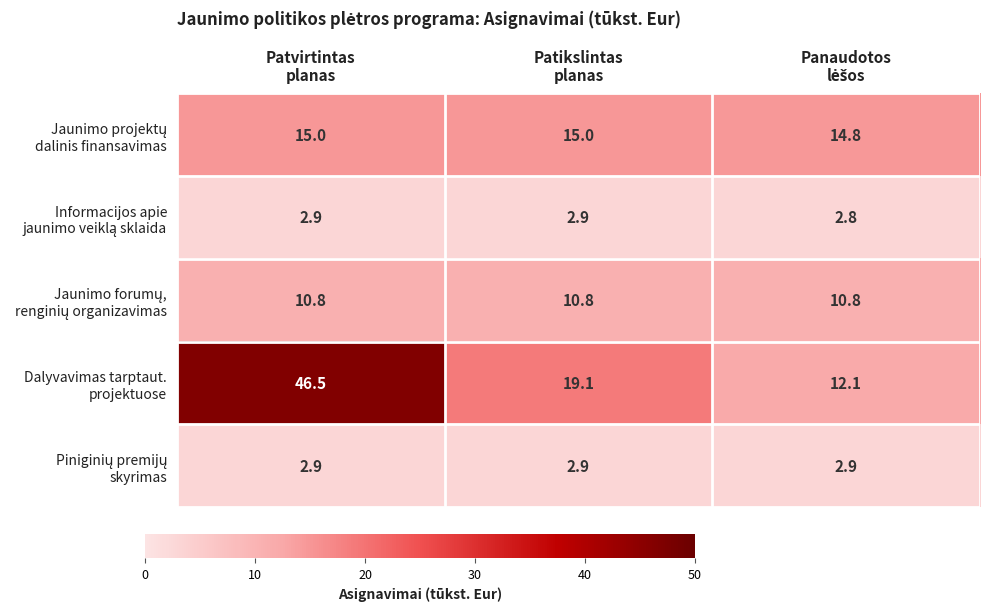

How many data points does each series have?

3